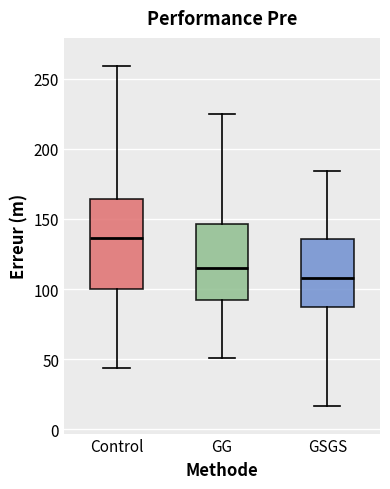

Comparing the boxes themselves (not the whiskers), which one is the tallest?

Control